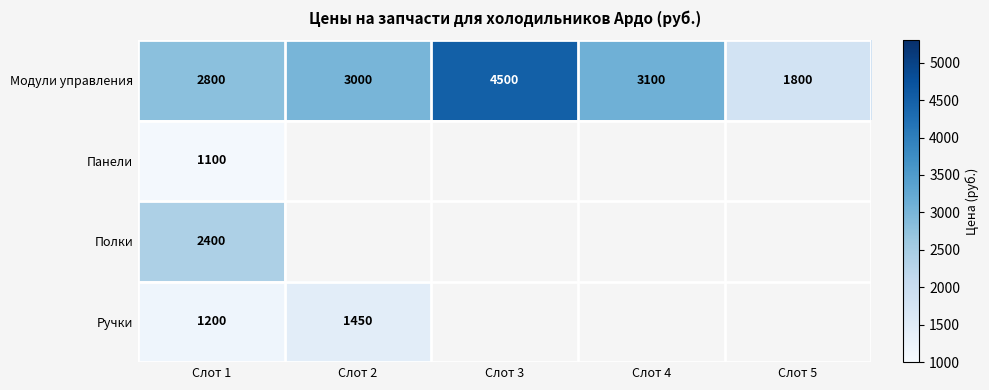

What is the minimum value for Модули управления?

1800